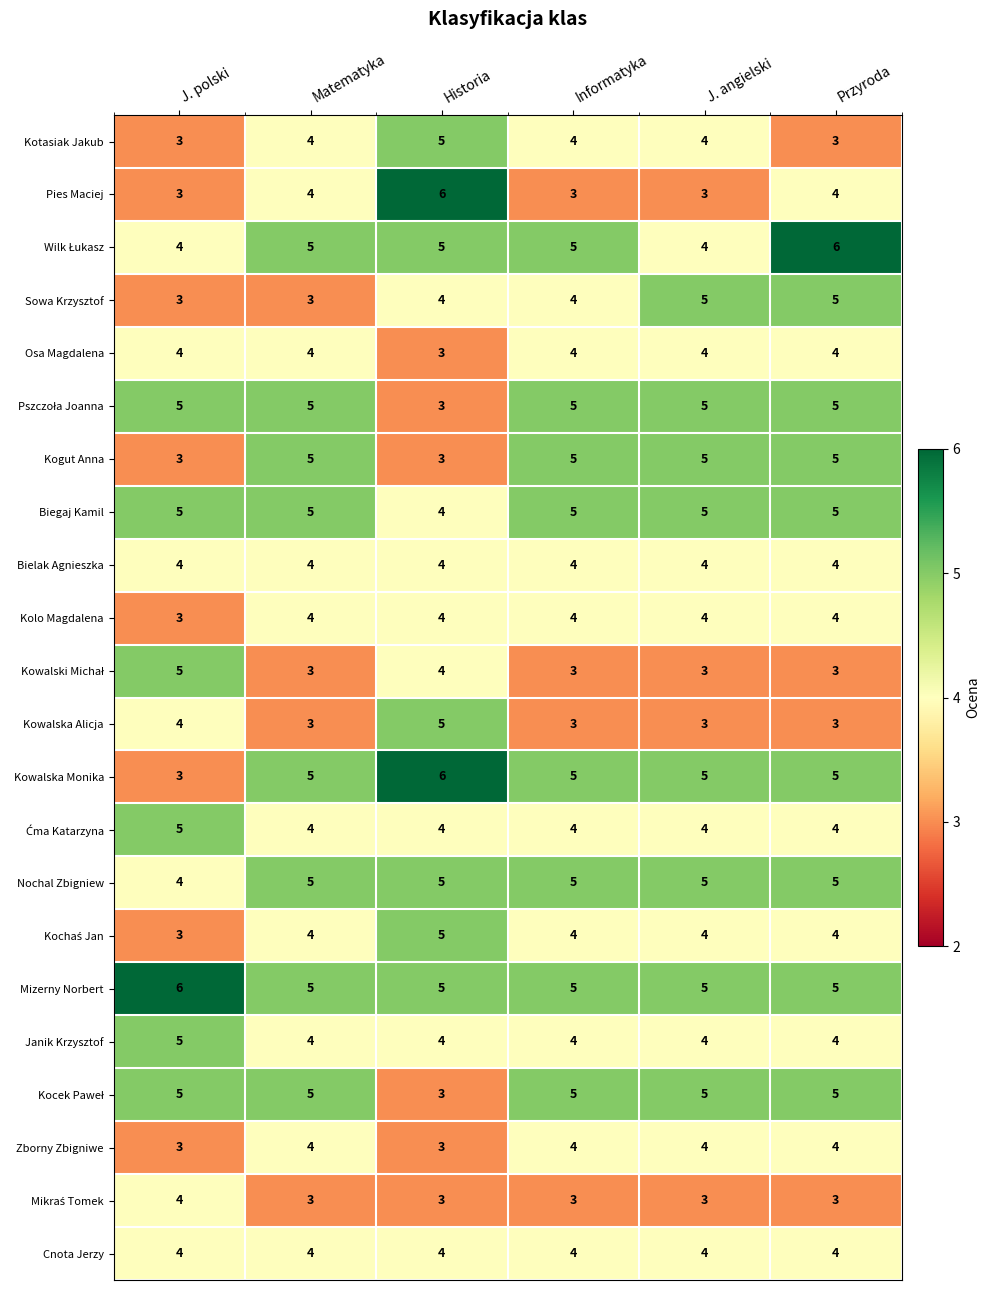

True or false: Biegaj Kamil has a value of 2 at Historia.

False